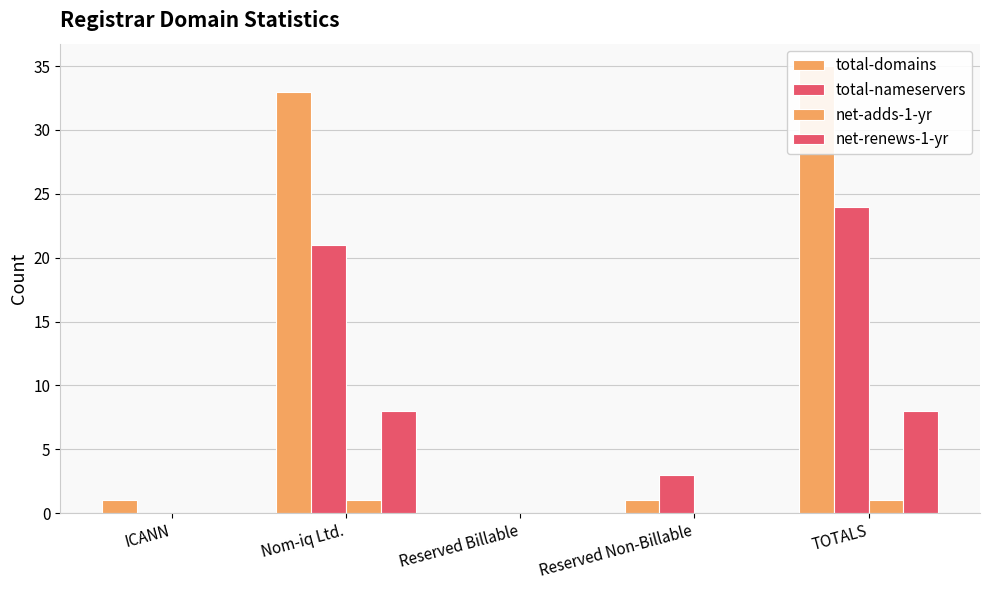

Rank the series at Reserved Non-Billable from highest to lowest value.

total-nameservers, total-domains, net-adds-1-yr, net-renews-1-yr